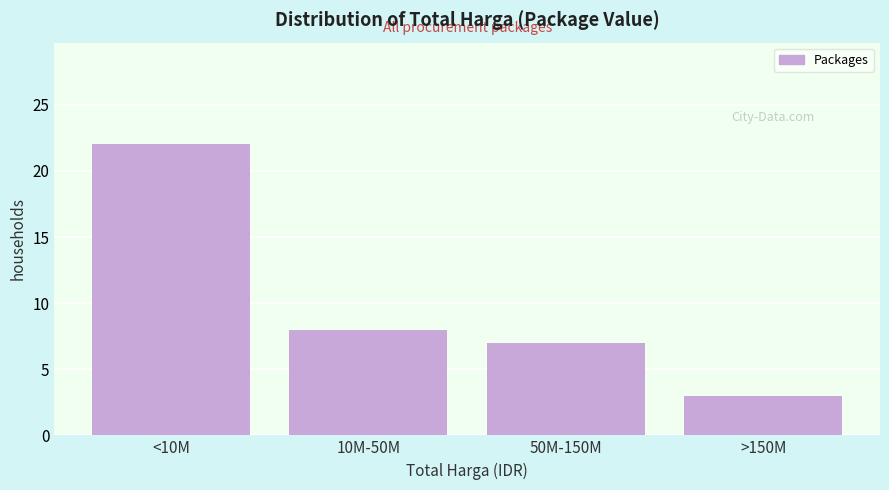

Reading left to right, extract all data points from this chart.

<10M=22	10M-50M=8	50M-150M=7	>150M=3